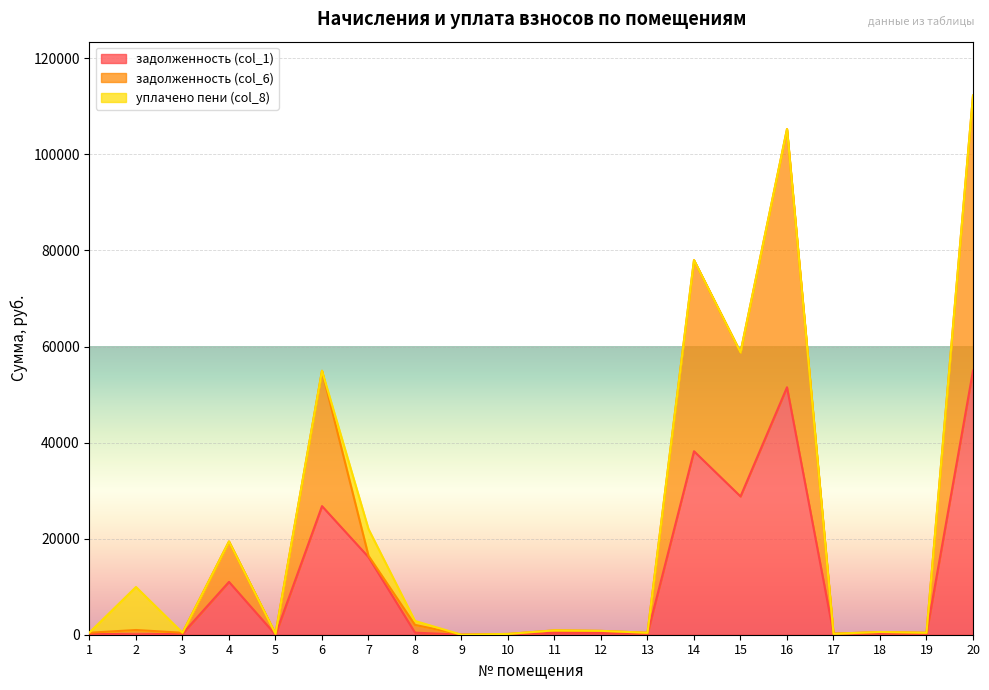

What is the maximum value shown in the chart?

112239.2